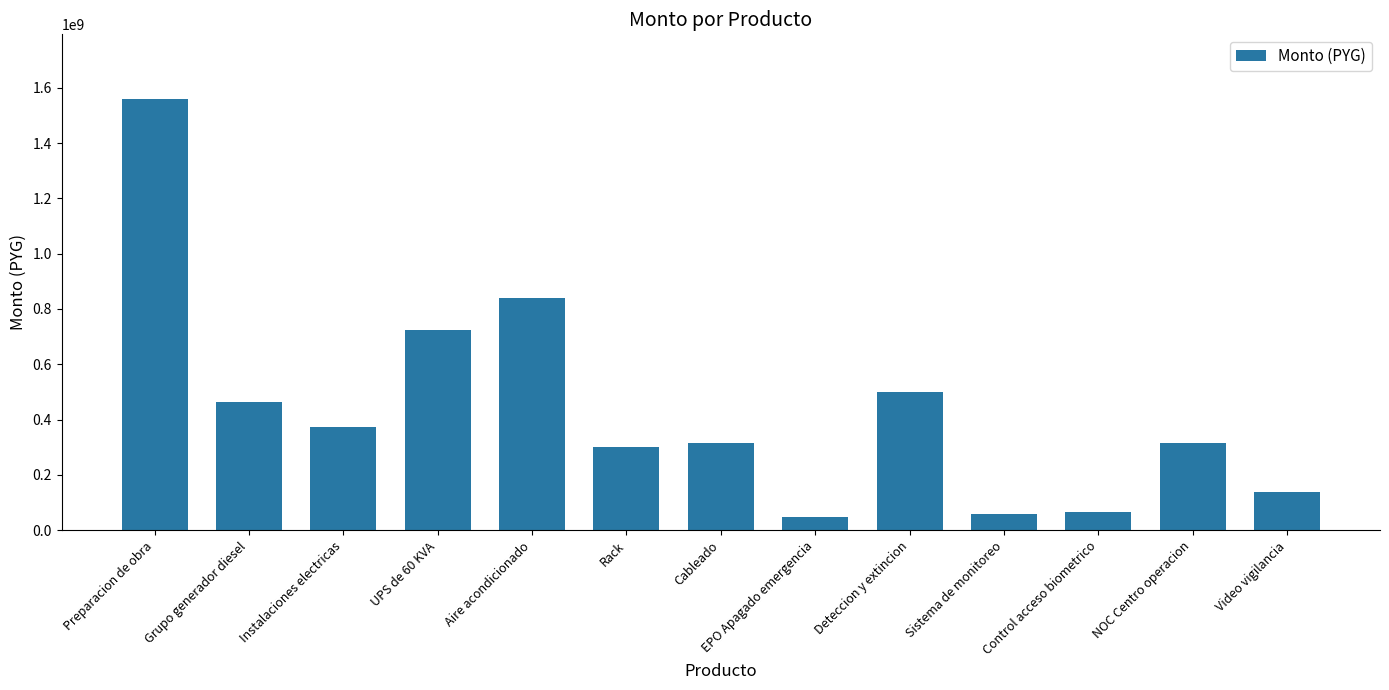

Which label corresponds to the largest value in the chart?

Preparacion de obra